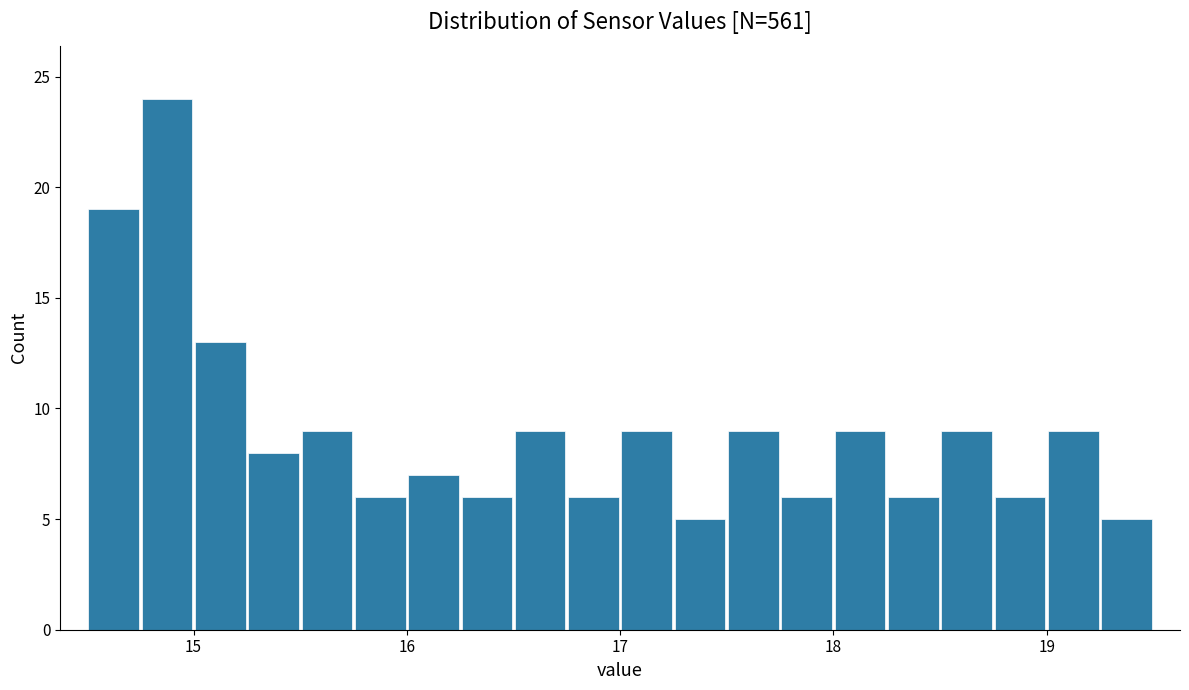

Around what value on the x-axis is the tallest bar? Give the approximate position of its centre, as read against the axis.

14.9